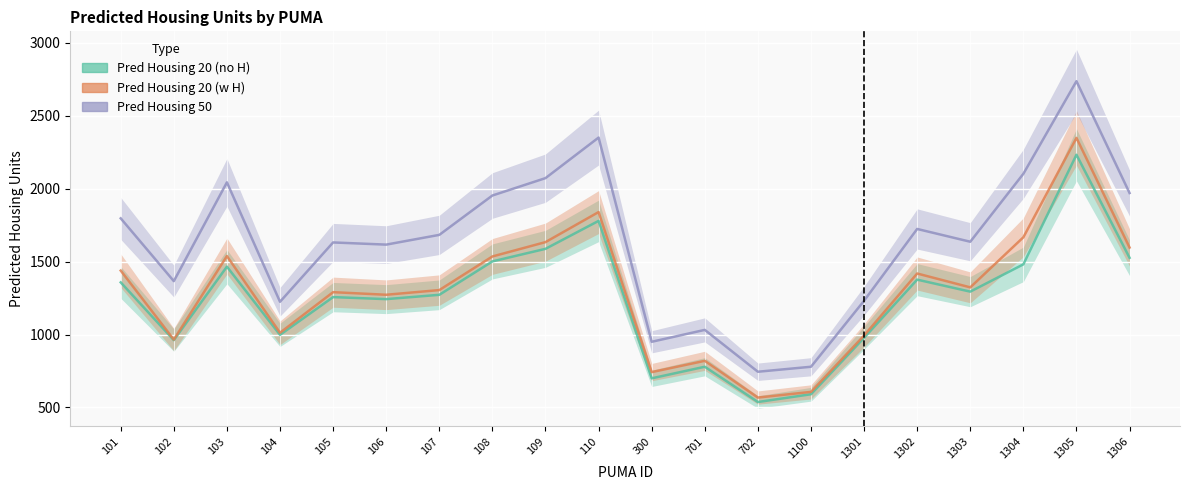

At which category does the chart reach its peak across all series?

1305